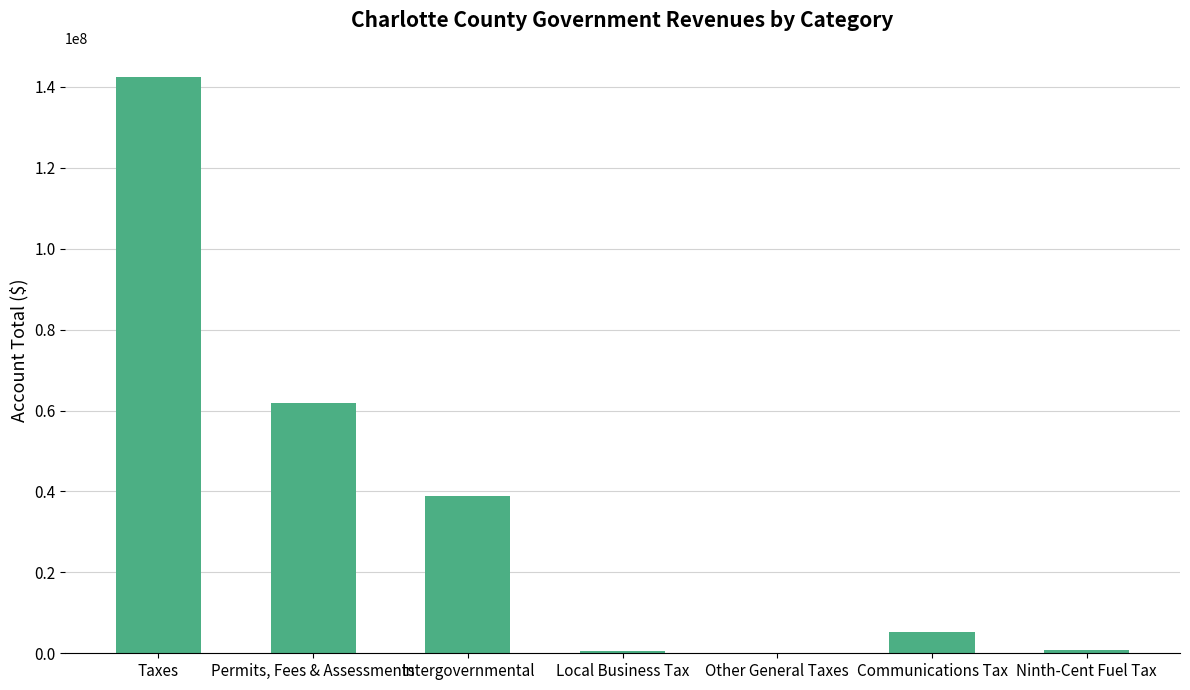

Where is the data nearest to the value 71307982?

Permits, Fees & Assessments